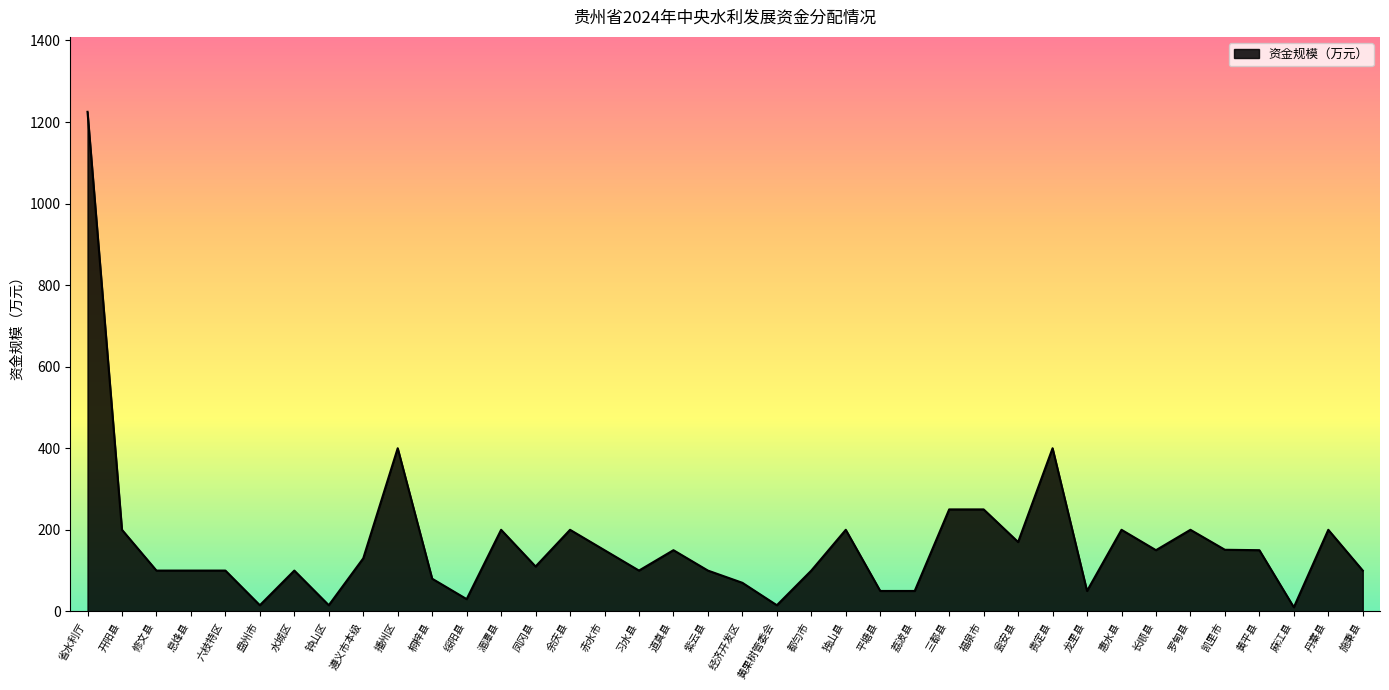

Does the chart display data point markers on the line(s)?

No